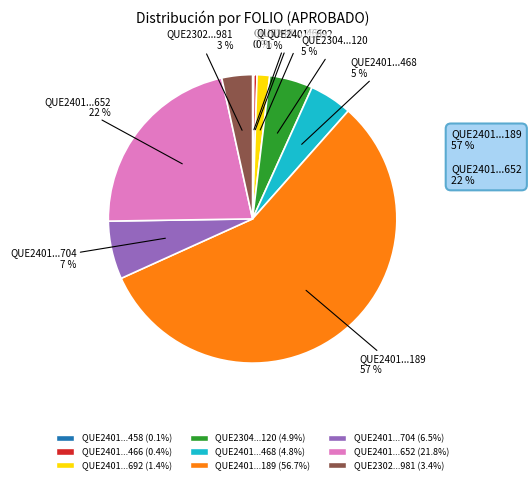

Is there a majority slice in this chart?

Yes